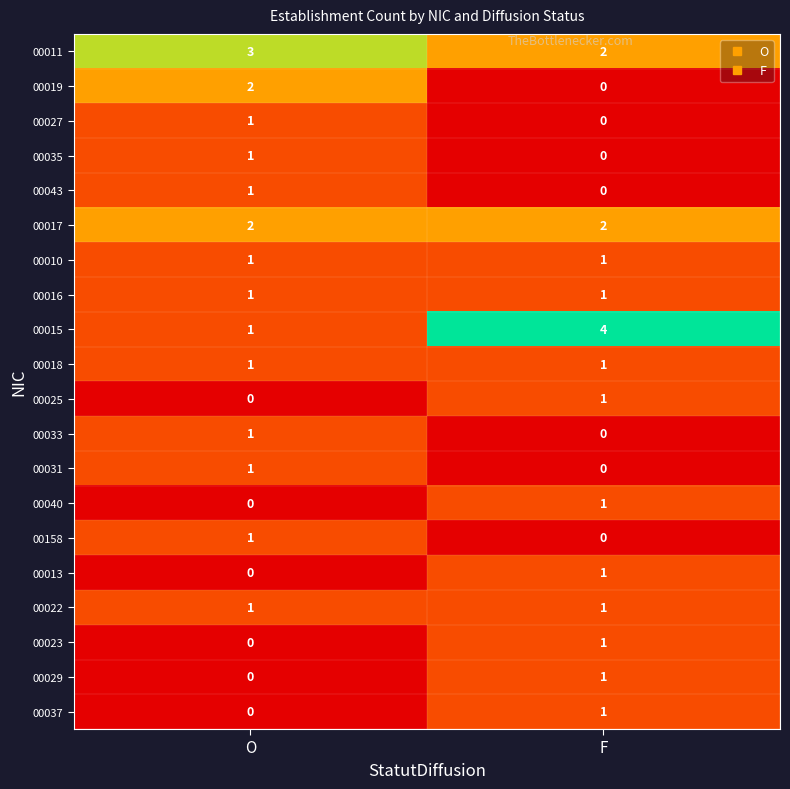

Which category has the highest value in the 00031 series?

O